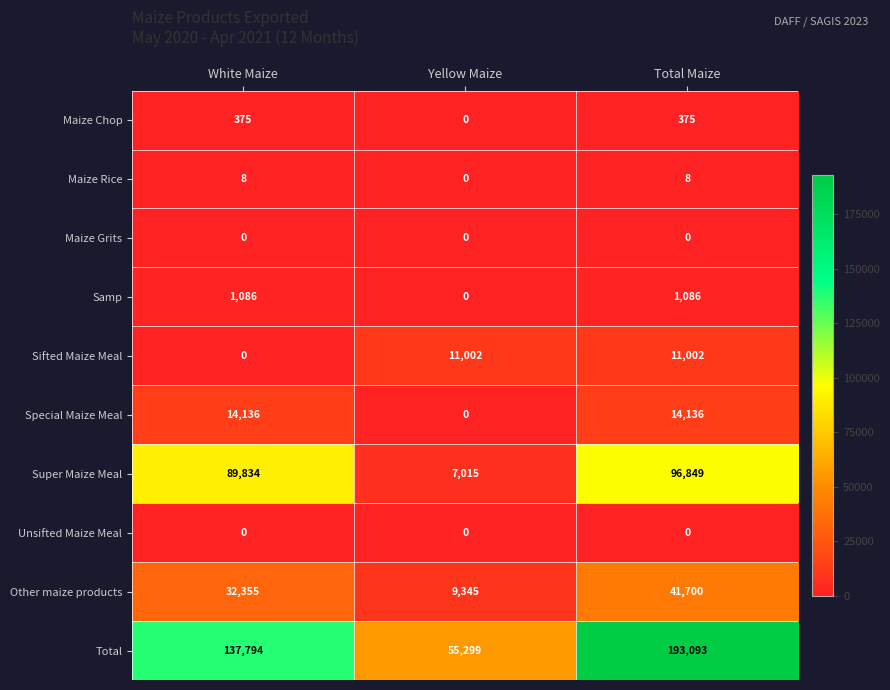

What is the total value across all series at Yellow Maize?

82661